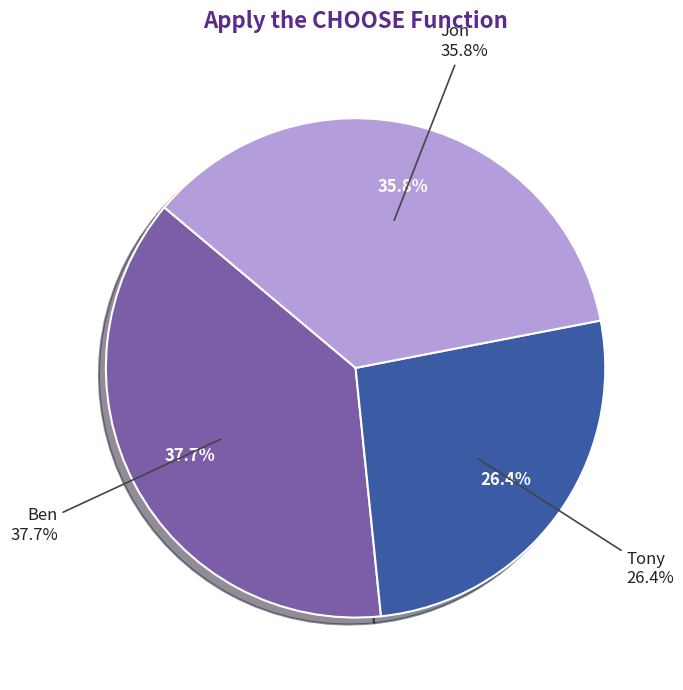

Does any single category account for the majority?

No